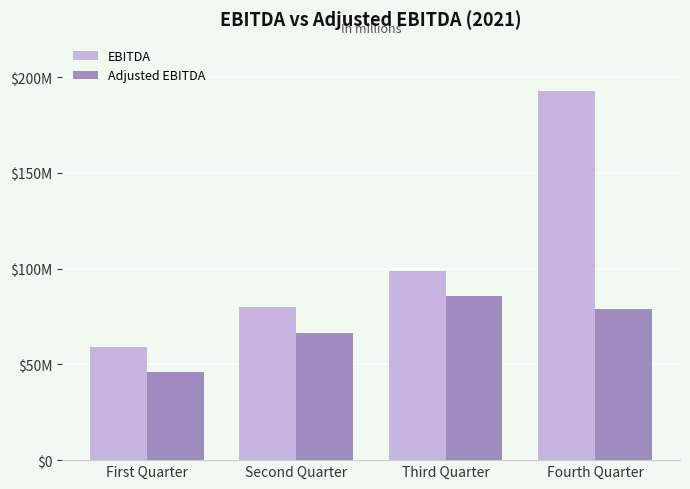

Are the bars grouped side by side (vs. stacked)?

Yes